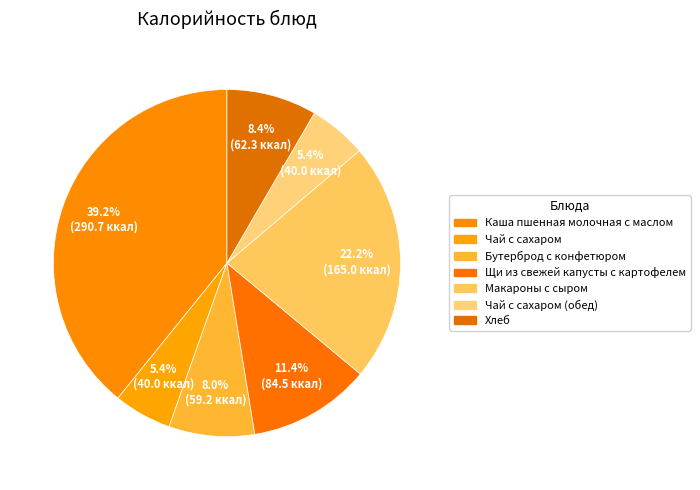

Rank the categories by value from lowest to highest.

Чай с сахаром, Чай с сахаром (обед), Бутерброд с конфетюром, Хлеб, Щи из свежей капусты с картофелем, Макароны с сыром, Каша пшенная молочная с маслом